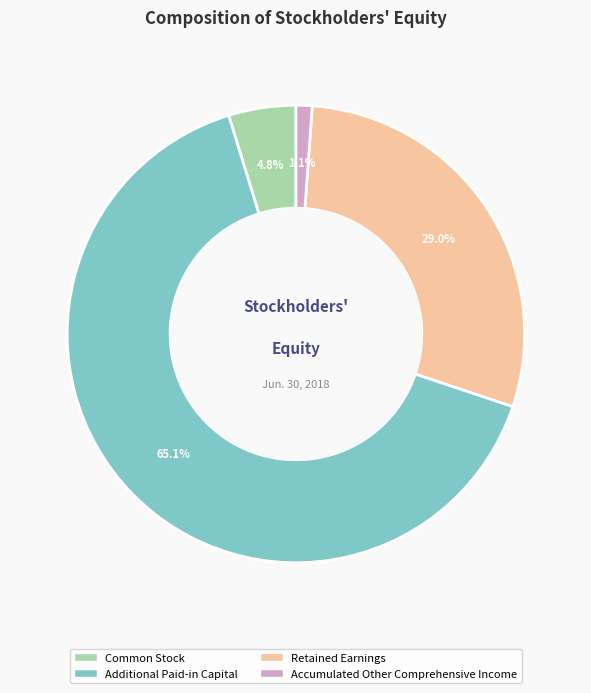

What is the largest slice in the pie chart?

Additional Paid-in Capital